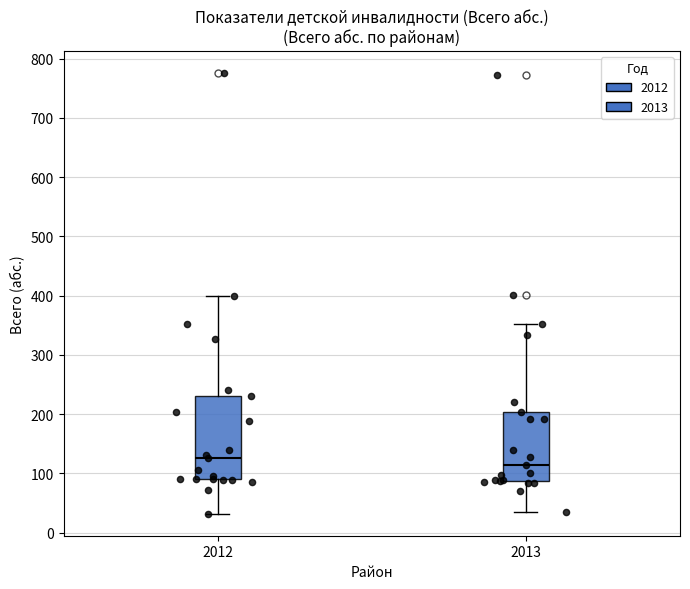

Where is the lower edge of the box at x = 2012 on the y-axis? The values are not printed on the chart, so give them approximately, as read against the axis.

90